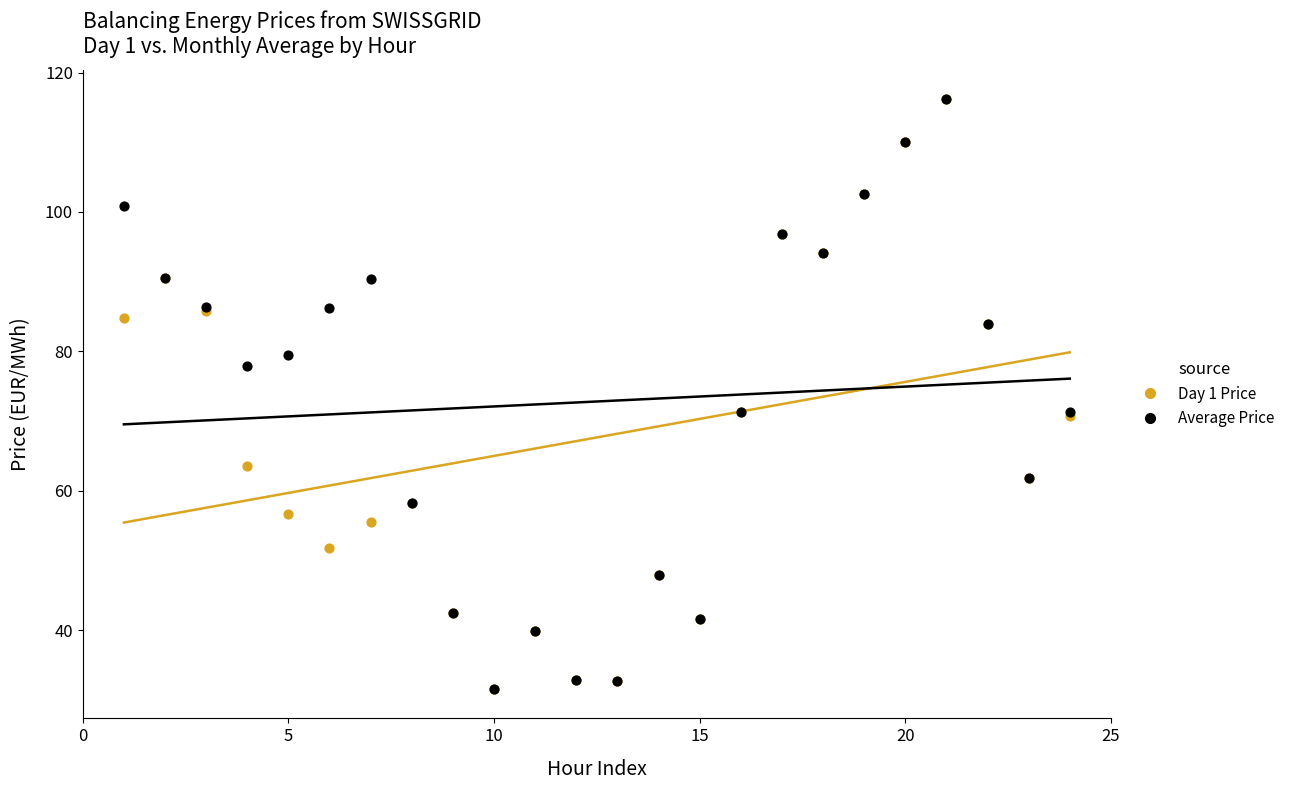

What are all the series names shown in the legend?

Day 1 Price, Average Price